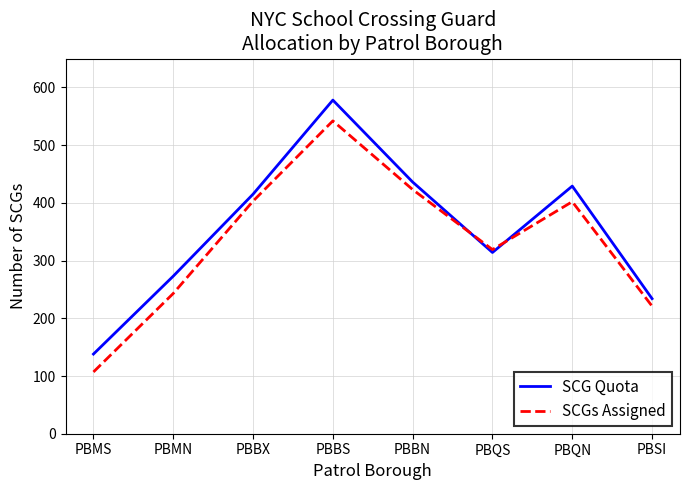

Is the value of SCGs Assigned at PBQS greater than the value of SCG Quota at PBBS?

No